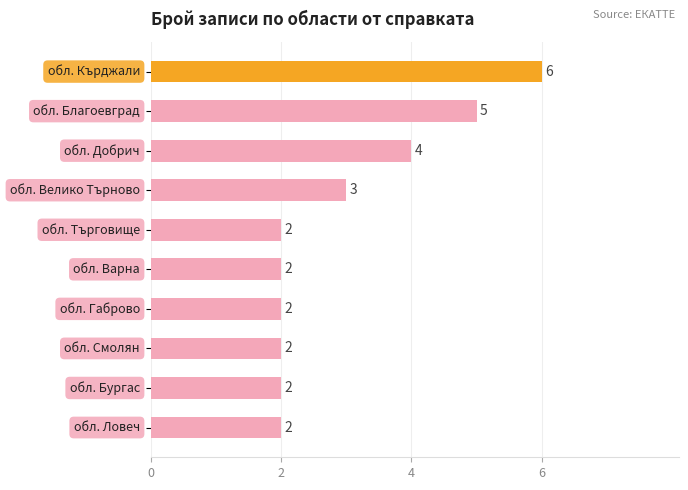

Does the chart contain any negative values?

No